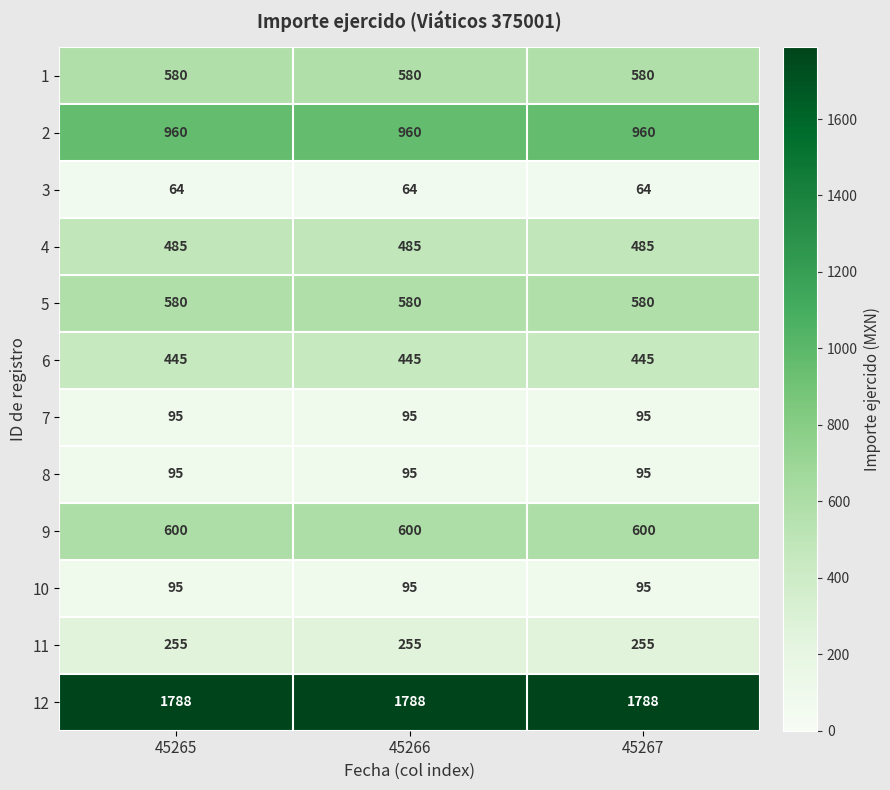

What is the highest value of the 3 series?

64